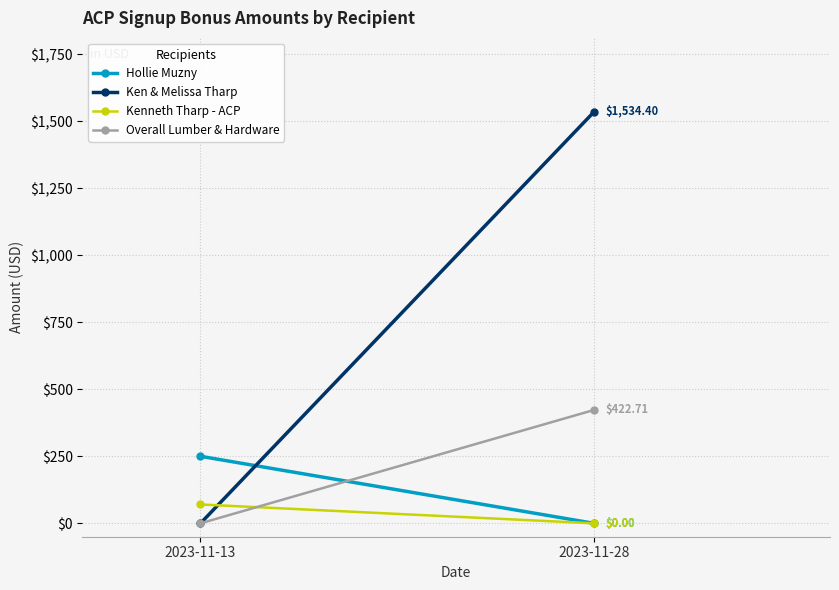

What is the spread (max minus min) of values at 2023-11-28?

1534.4